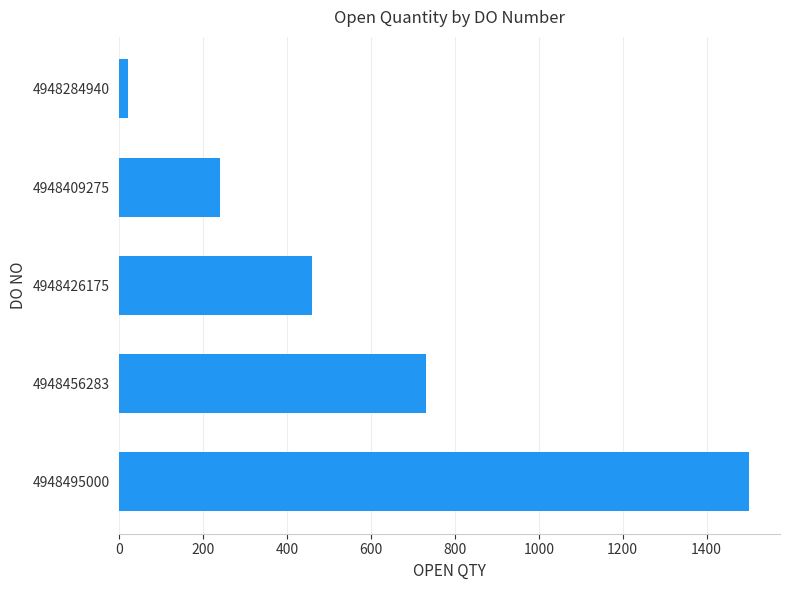

Rank the categories by value from highest to lowest.

4948495000, 4948456283, 4948426175, 4948409275, 4948284940